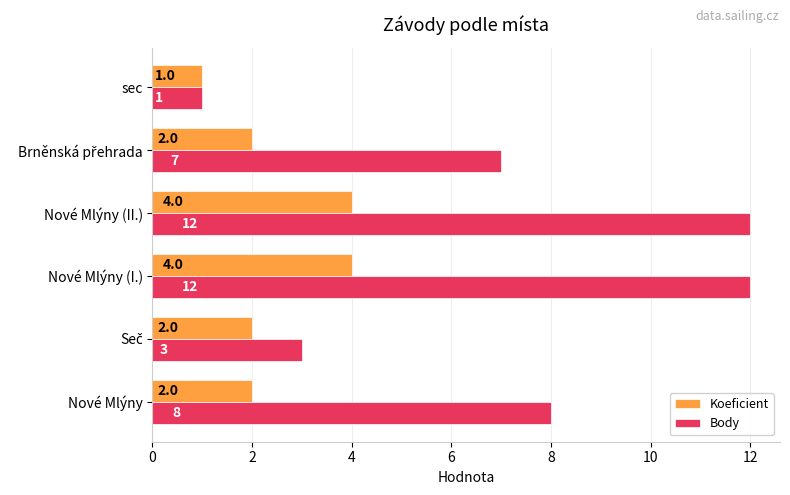

What is the sum of all Body values?

43